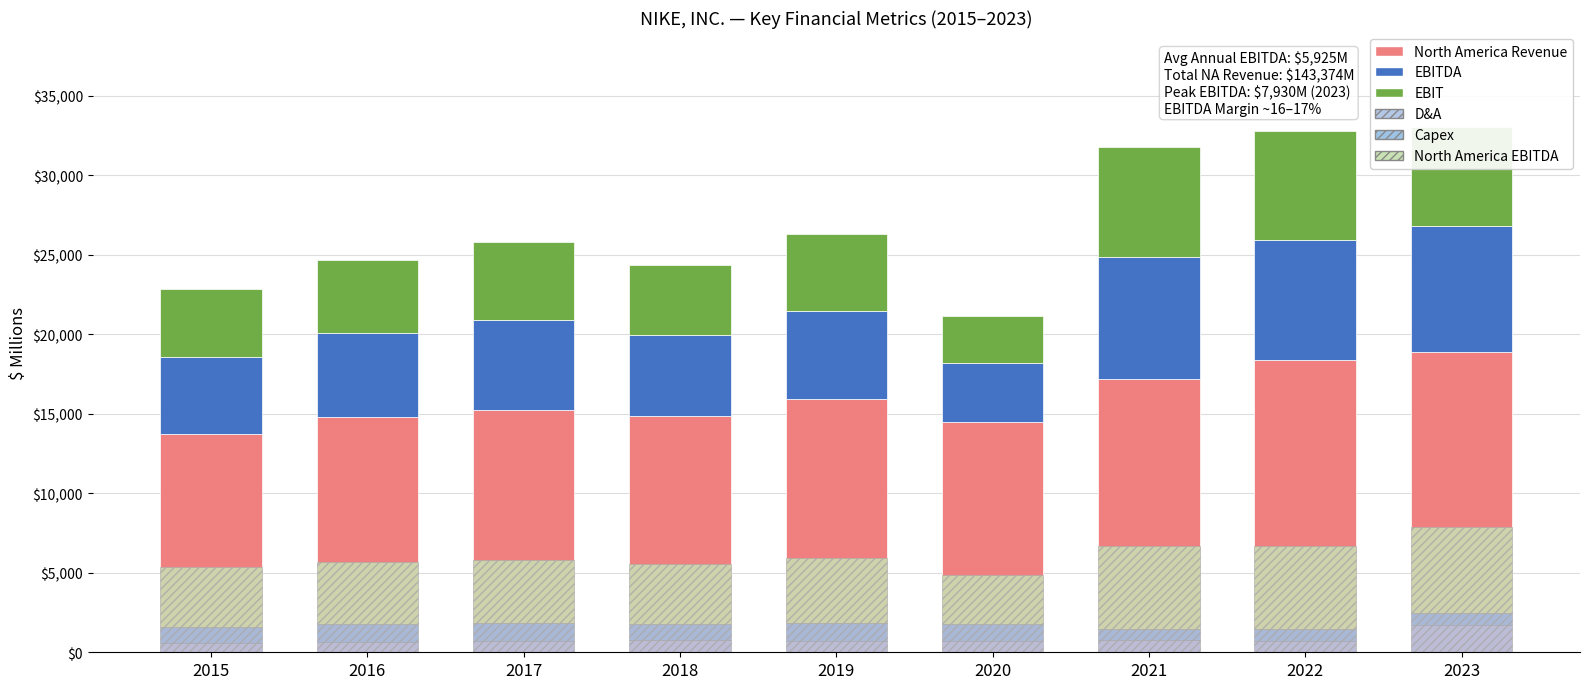

Rank the series by their maximum value, from lowest to highest.

Capex, D&A, North America EBITDA, EBIT, EBITDA, North America Revenue